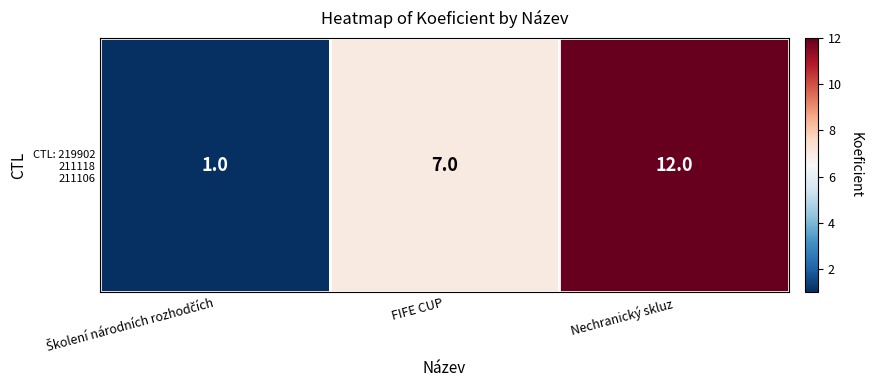

Reading left to right, extract all data points from this chart.

Školení národních rozhodčích=1	FIFE CUP=7	Nechranický skluz=12